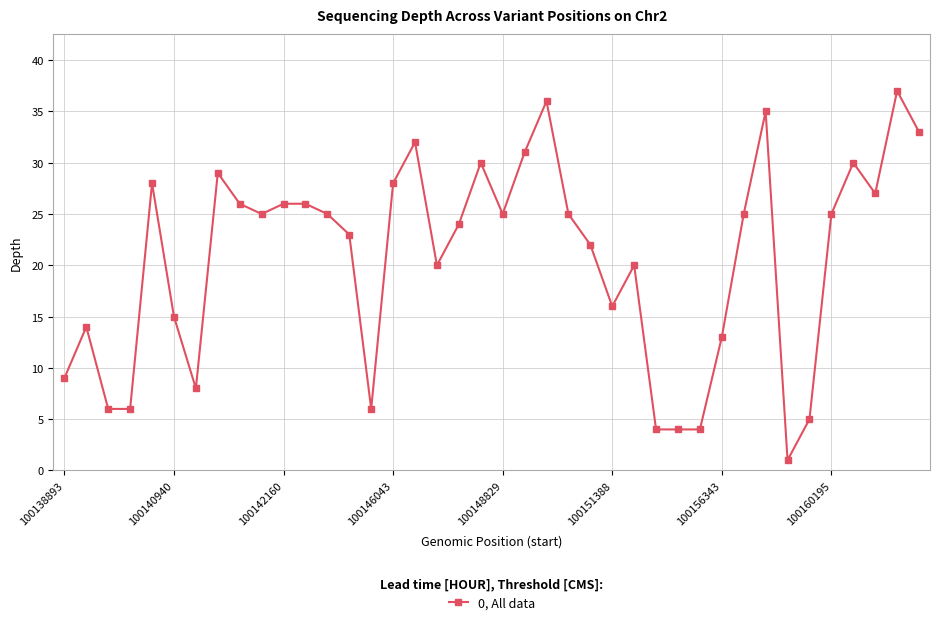

Reading left to right, transcribe all the data shown in this chart.

9	14	6	6	28	15	8	29	26	25	26	26	25	23	6	28	32	20	24	30	25	31	36	25	22	16	20	4	4	4	13	25	35	1	5	25	30	27	37	33